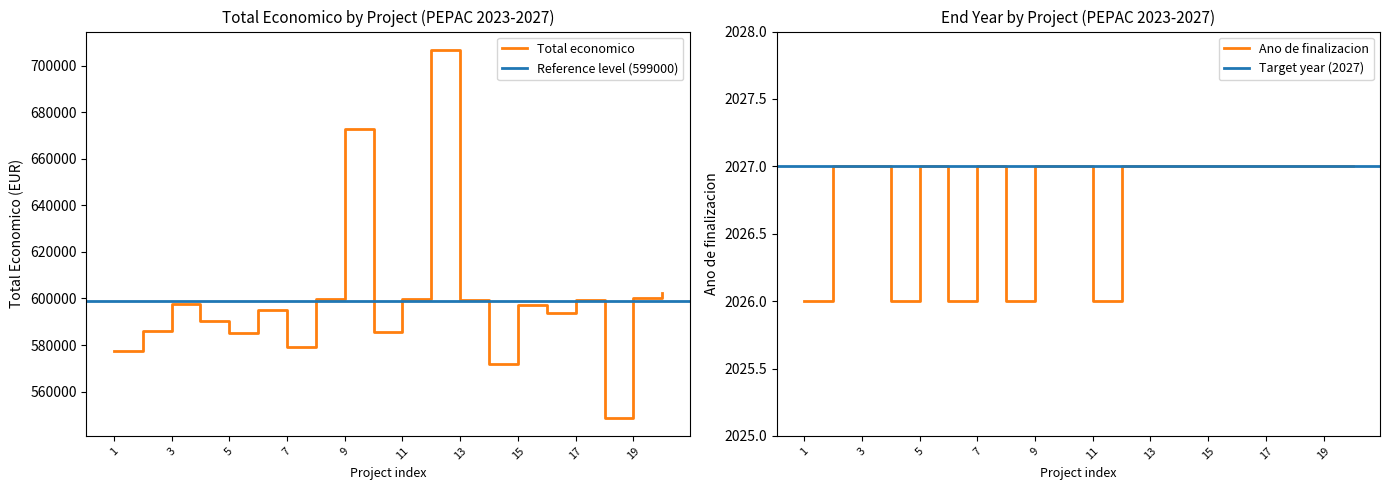

Does the chart display data point markers on the line(s)?

No